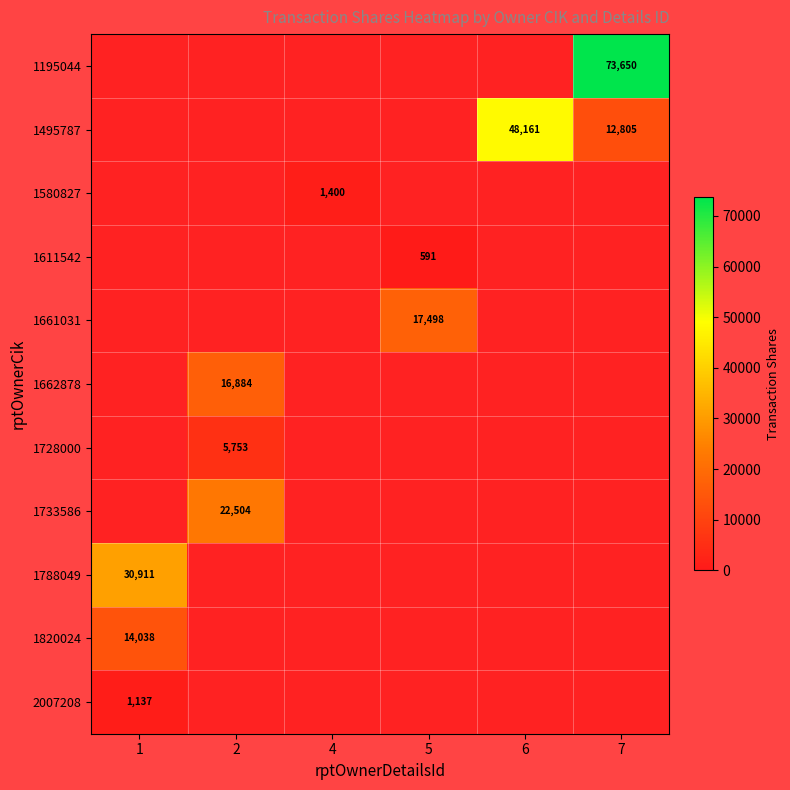

Rank the series by their maximum value, from highest to lowest.

1195044, 1495787, 1788049, 1733586, 1661031, 1662878, 1820024, 1728000, 1580827, 2007208, 1611542